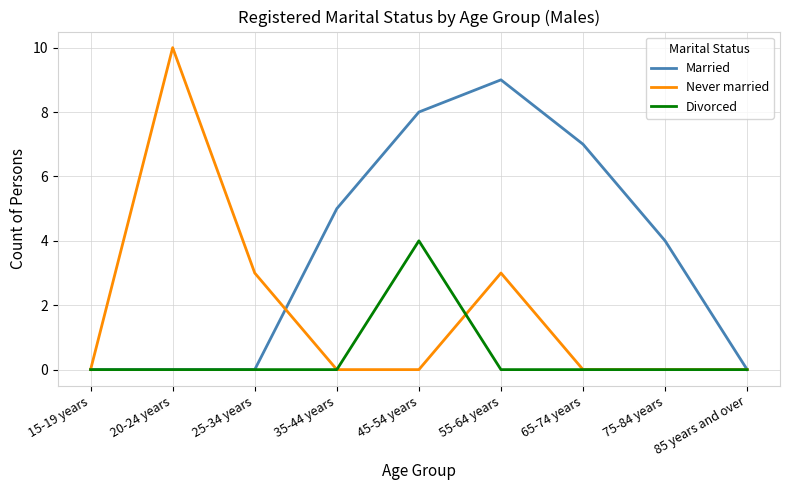

How many lines are shown in the chart?

3